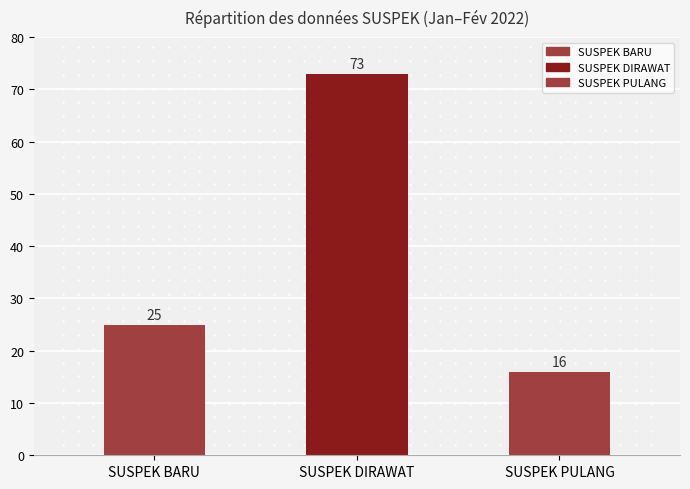

Between SUSPEK BARU and SUSPEK PULANG, which is larger?

SUSPEK BARU